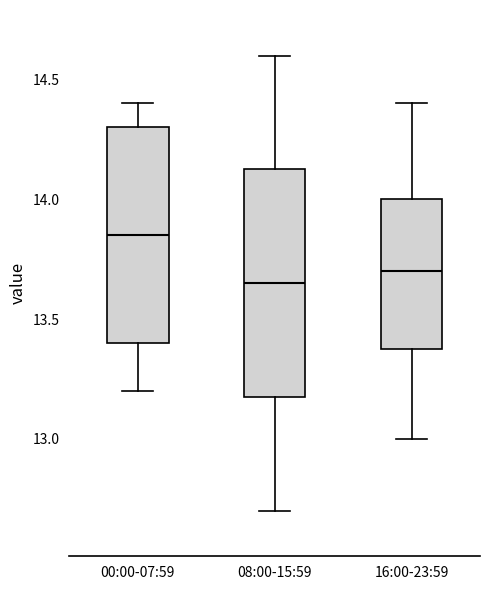

Comparing the boxes themselves (not the whiskers), which one is the tallest?

08:00-15:59